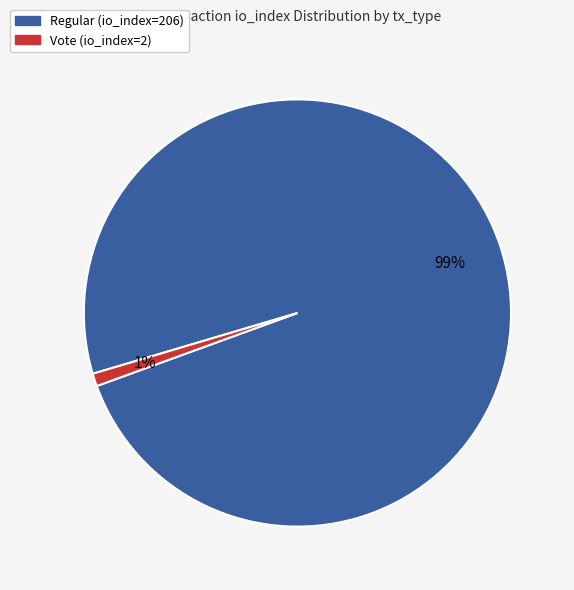

Do Vote (io_index=2) and Regular (io_index=206) together represent more than half of the pie?

Yes